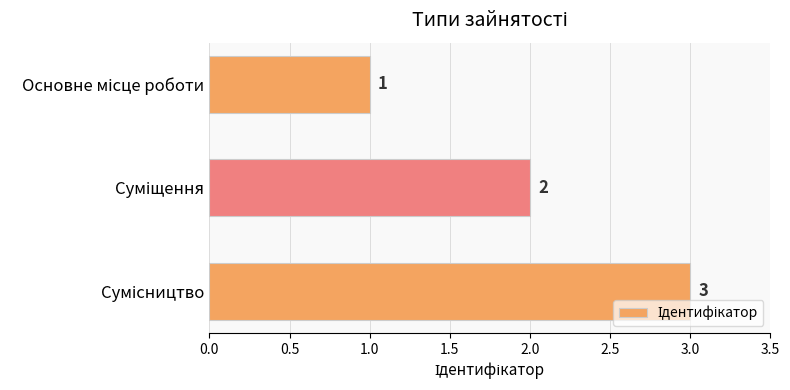

Count the values in the range 1 to 3.

3